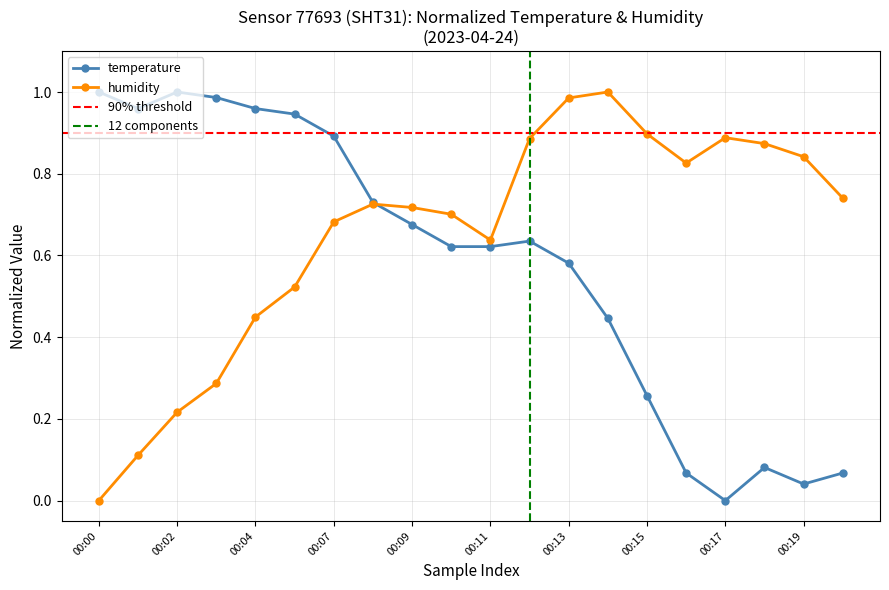

What is the difference between the maximum and minimum values in the temperature series?

1.0